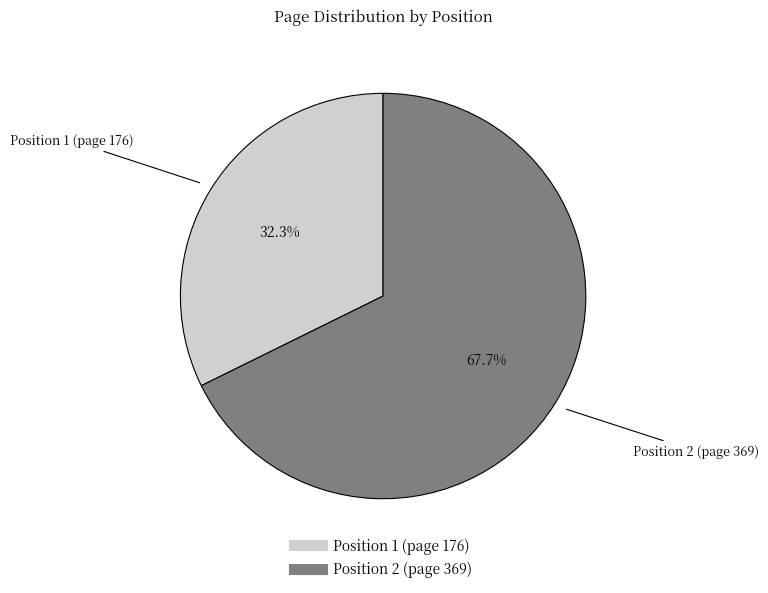

Between Position 1 (page 176) and Position 2 (page 369), which is larger?

Position 2 (page 369)